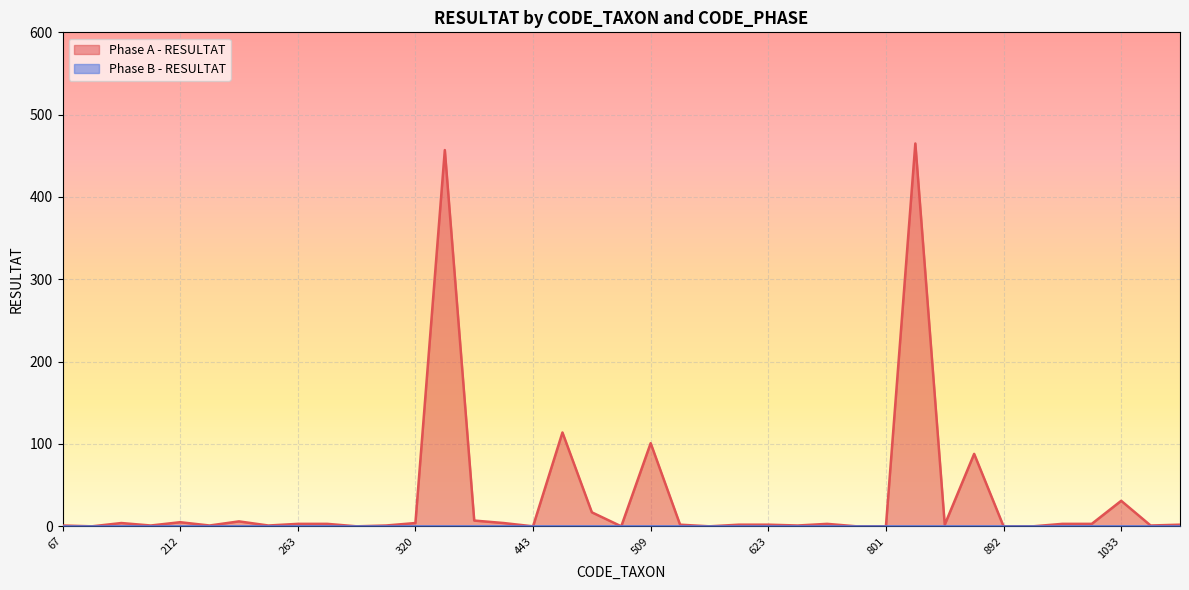

The value at 200 is 1. True or false?

False